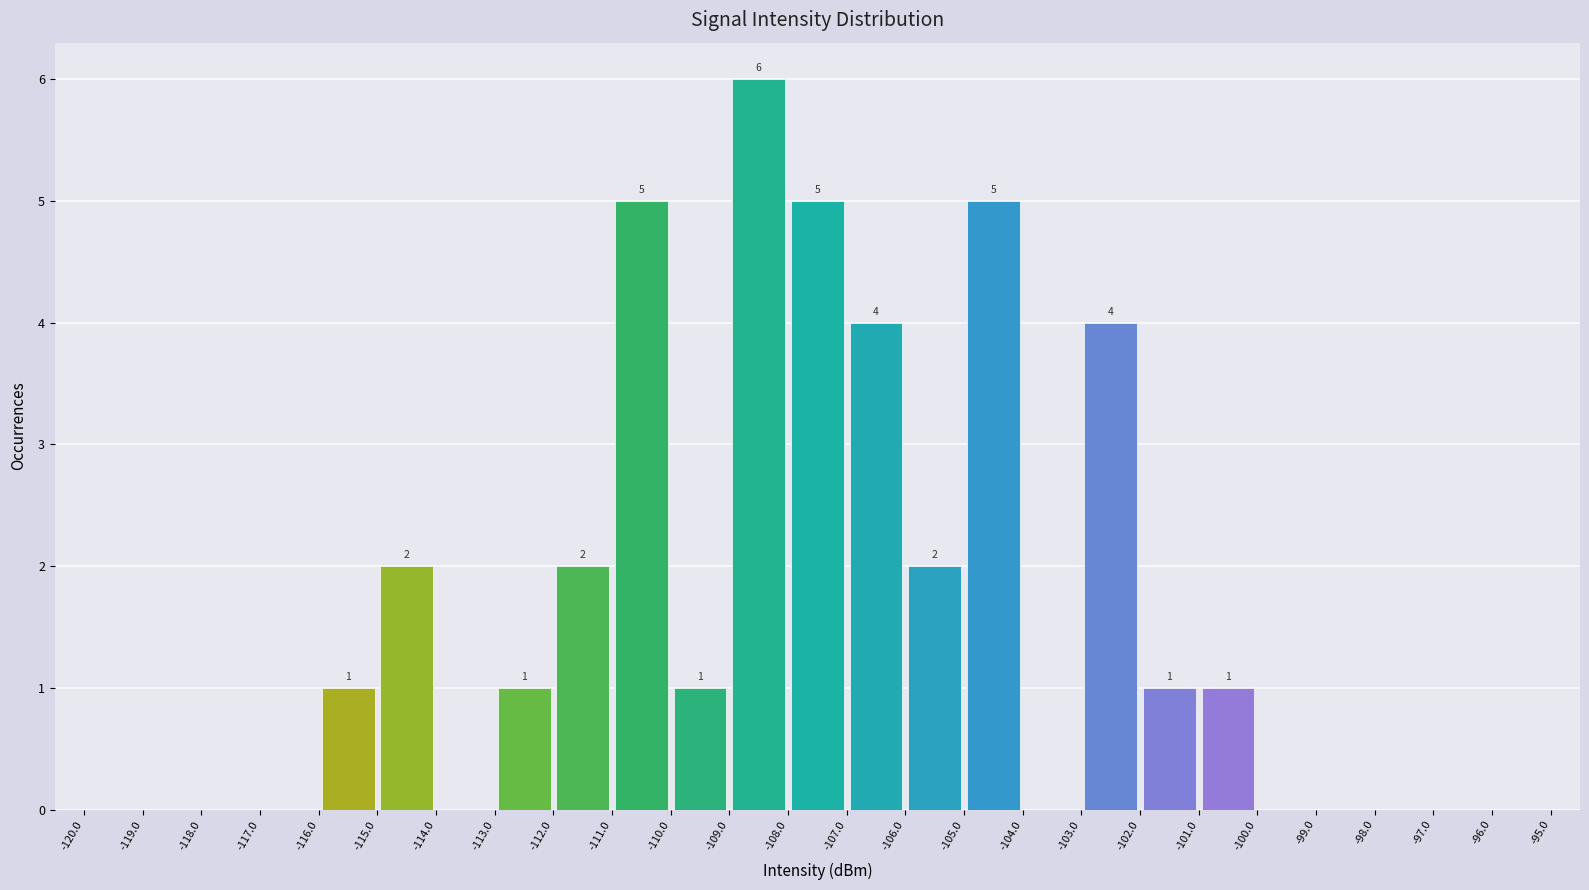

Which range on the x-axis has the tallest bar?

-109.0 to -108.0